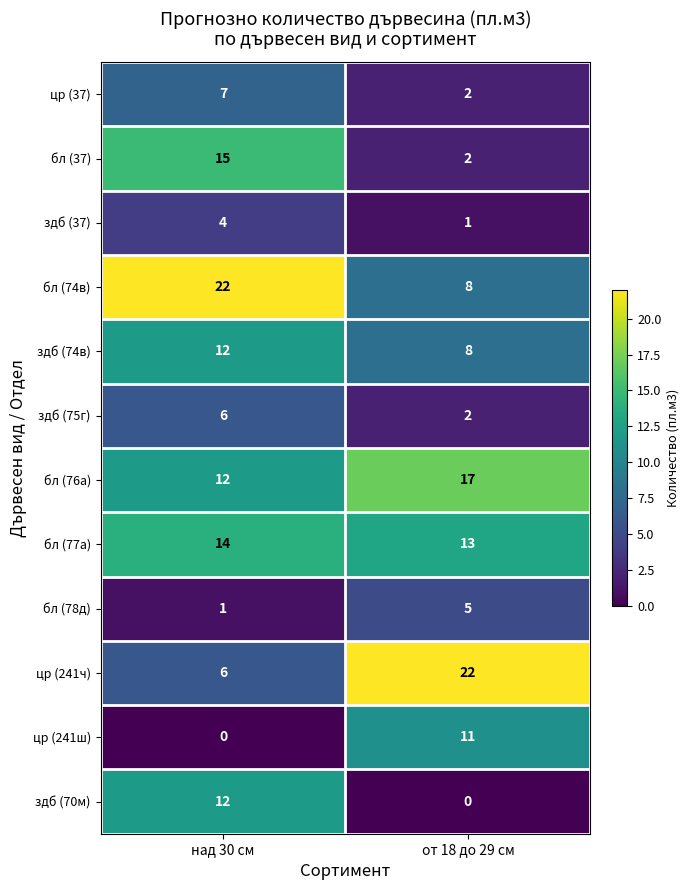

What is the sum of the бл (77а) values at над 30 см and от 18 до 29 см?

27